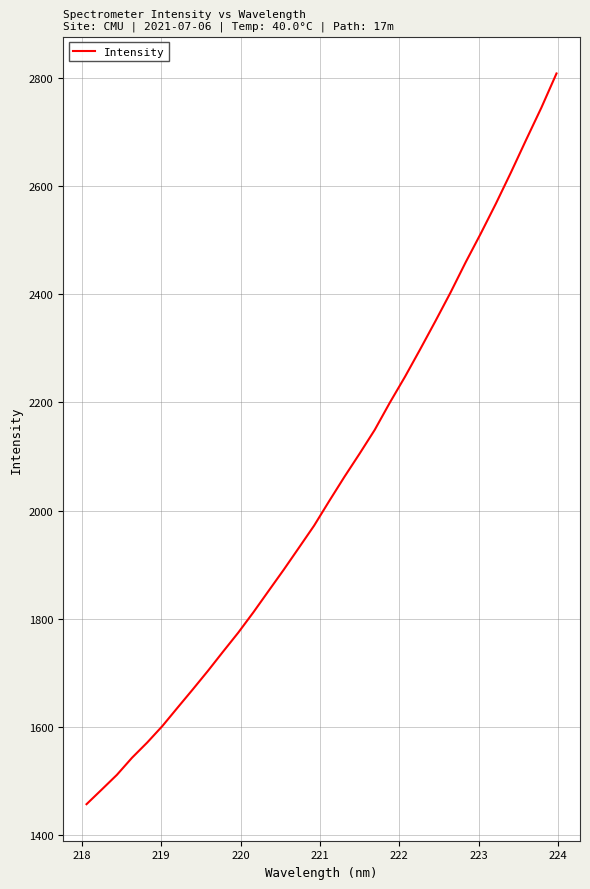

What is the difference between the maximum and minimum values?

1350.5